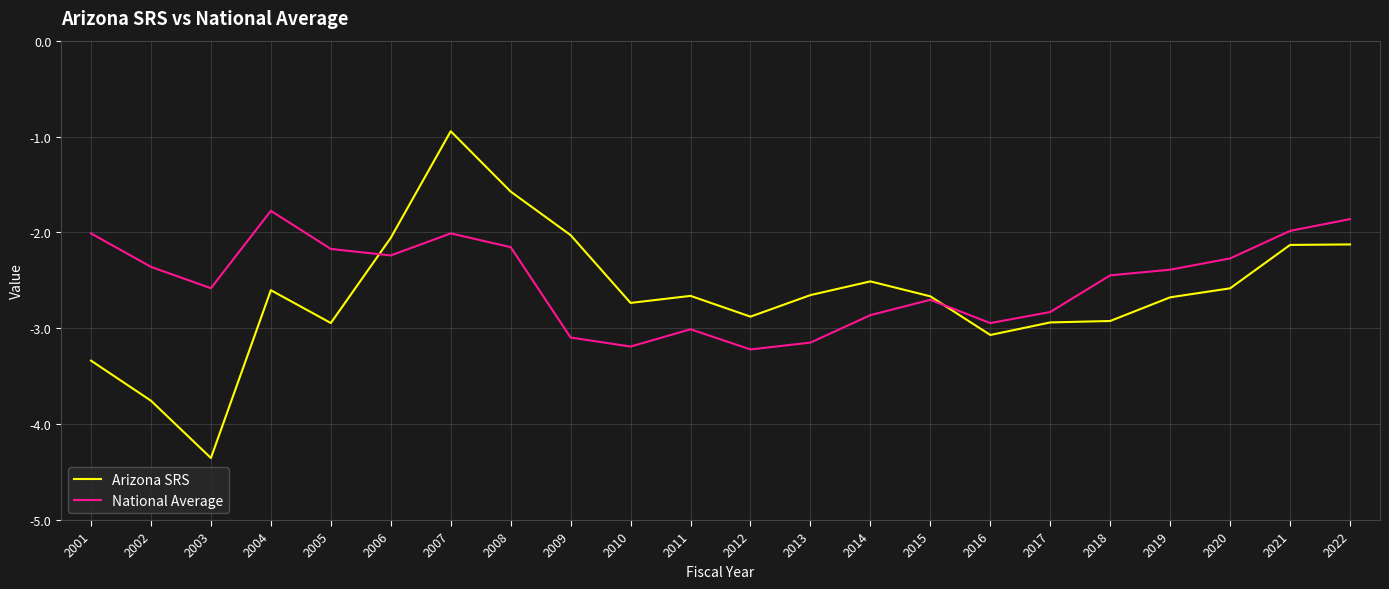

What is the maximum value for National Average?

-1.8